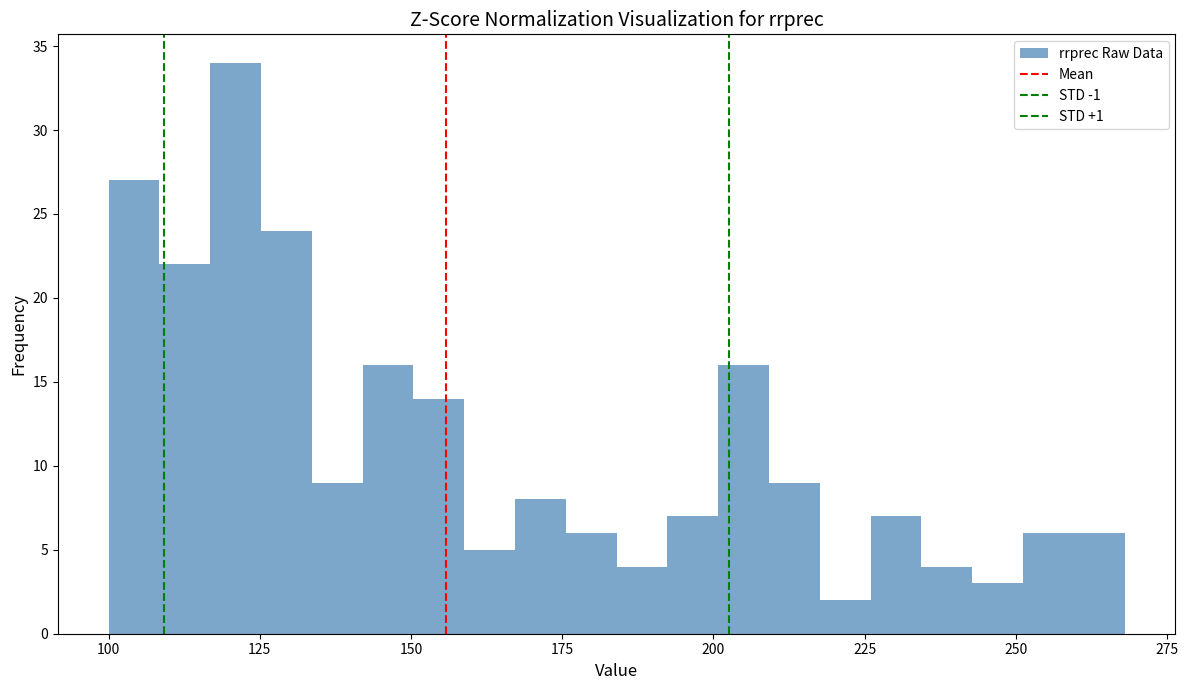

Around what value on the x-axis is the tallest bar? Give the approximate position of its centre, as read against the axis.

120